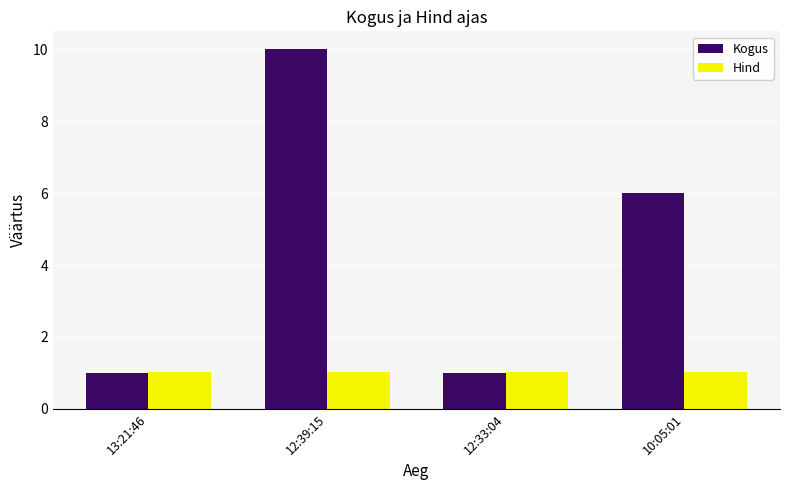

What is the label of the 4th bar from the left?

10:05:01